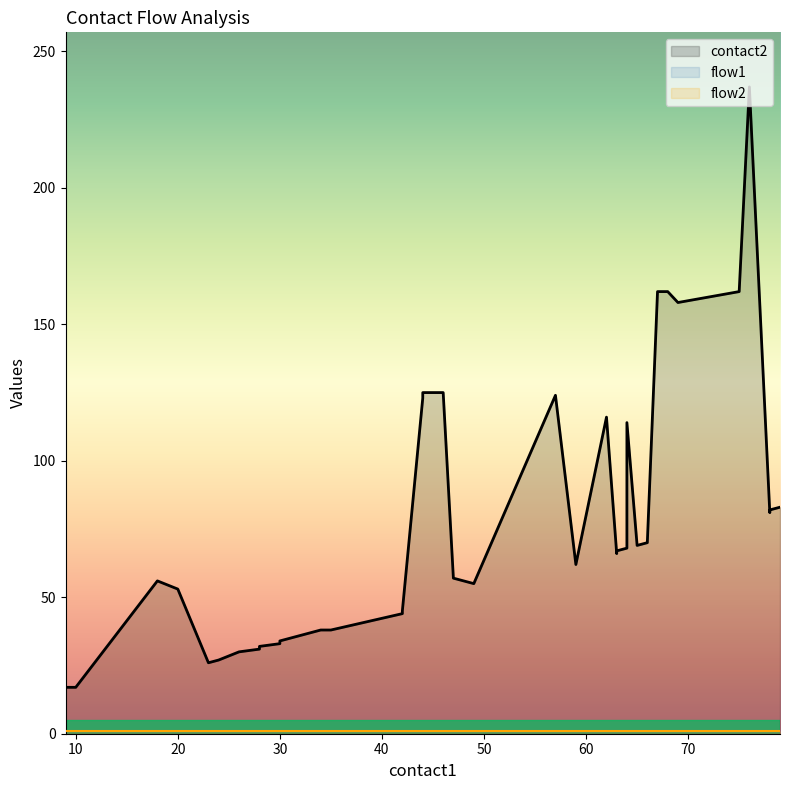

Which series changed the most between 26 and 42?

contact2